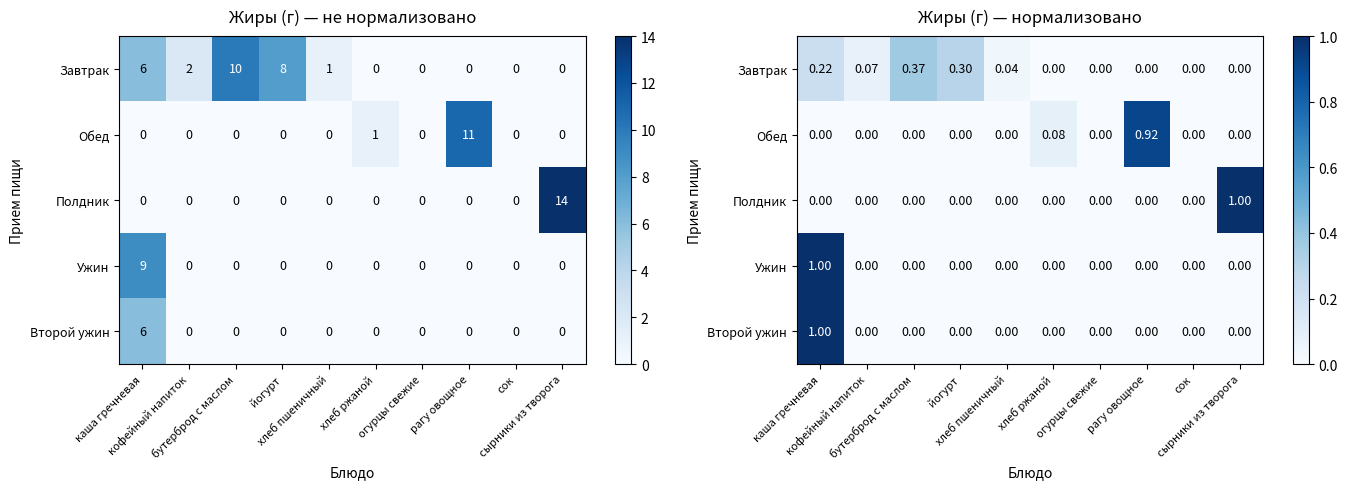

Count the number of data series in this chart.

5